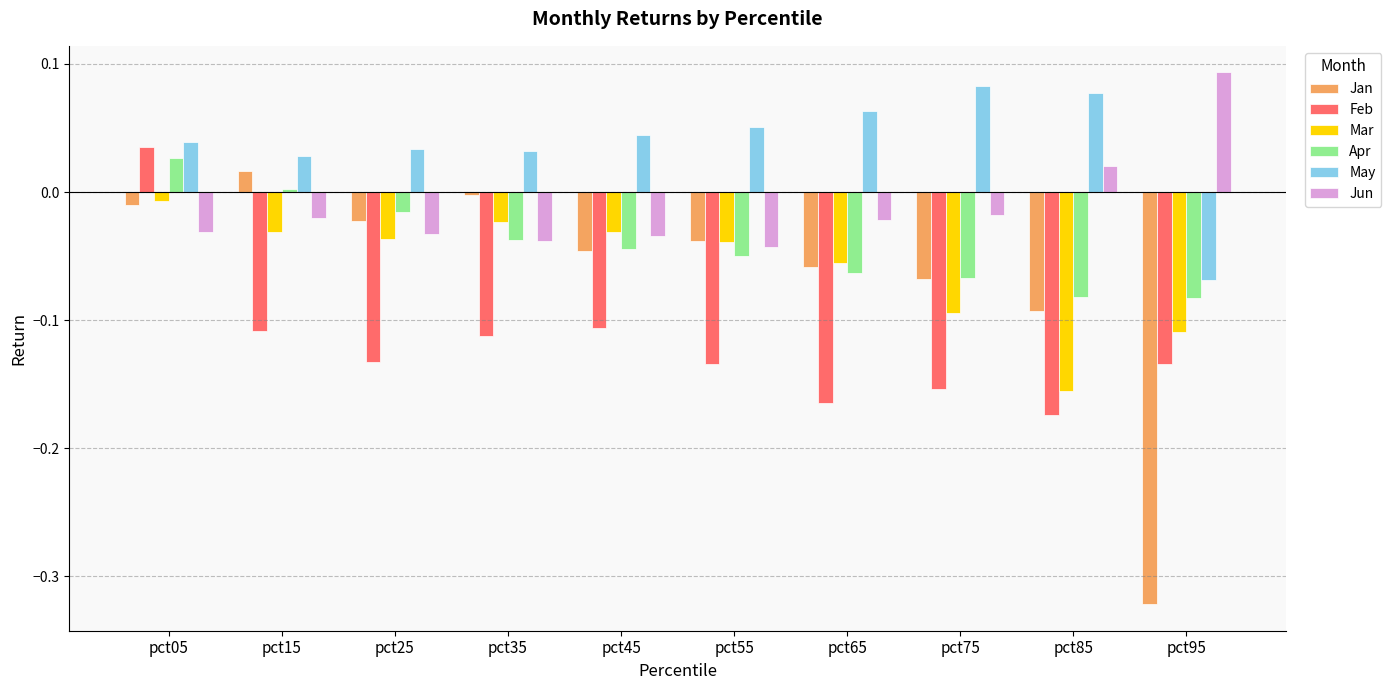

The Feb series shows -0.0 at pct25. True or false?

False